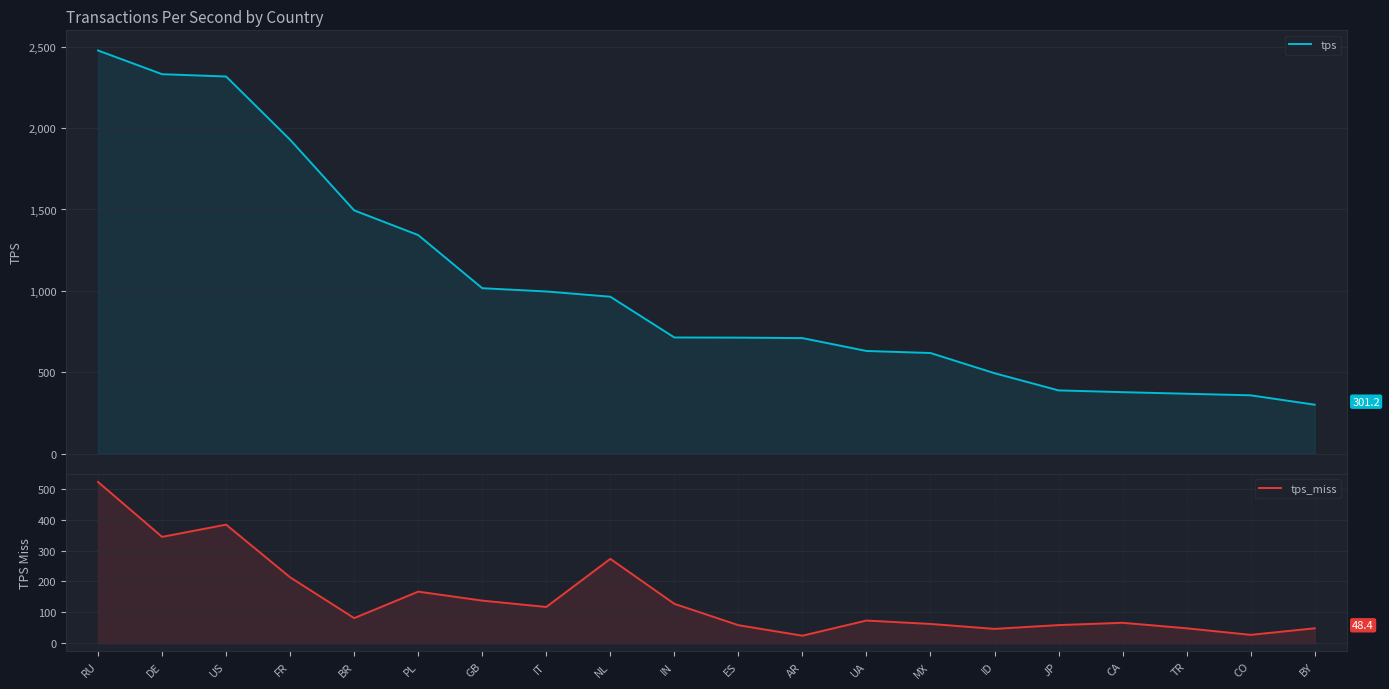

At which category is the sum across all series the highest?

RU